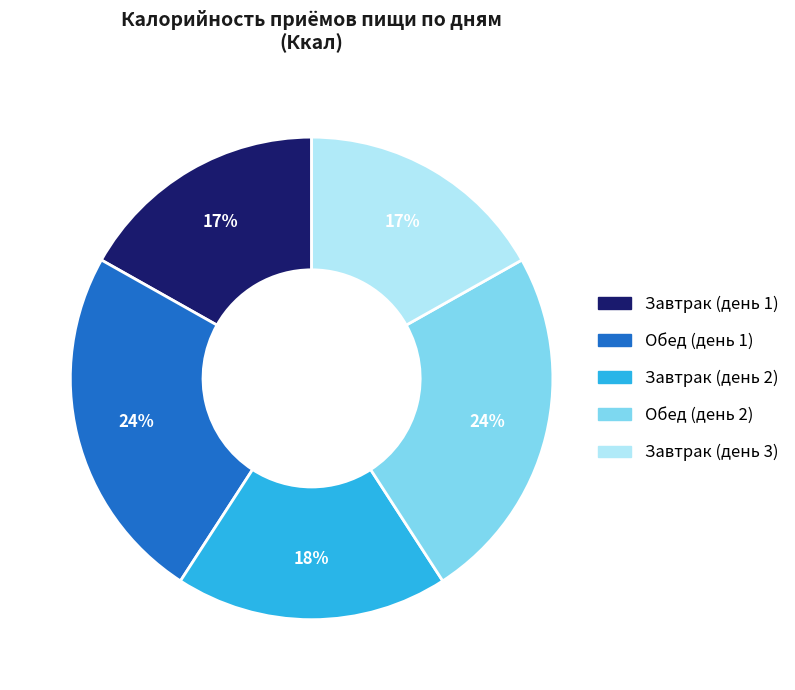

Does Завтрак (день 2) account for over 50% of the chart?

No